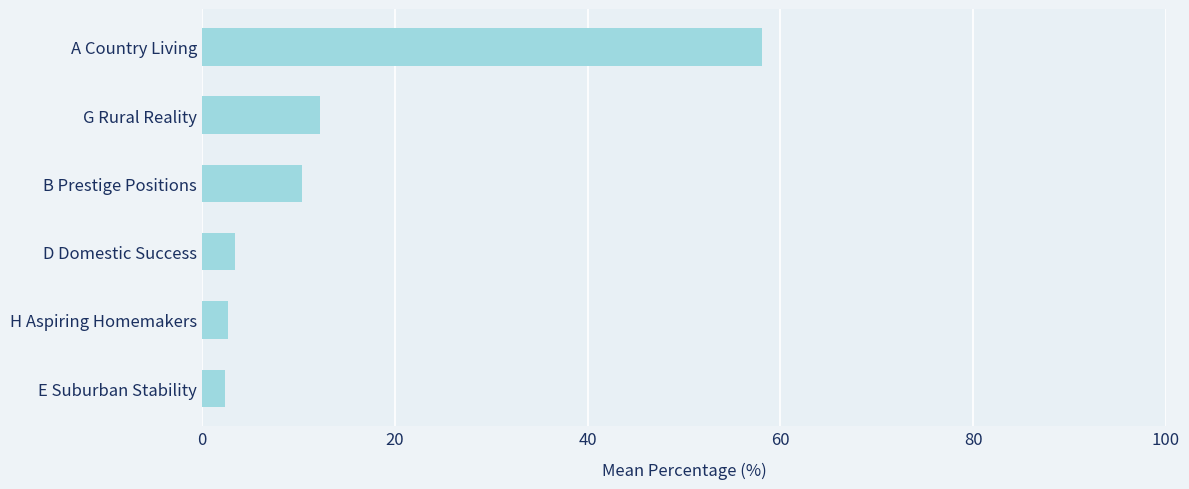

Approximately how many times larger is the value at D Domestic Success compared to B Prestige Positions?

0.3